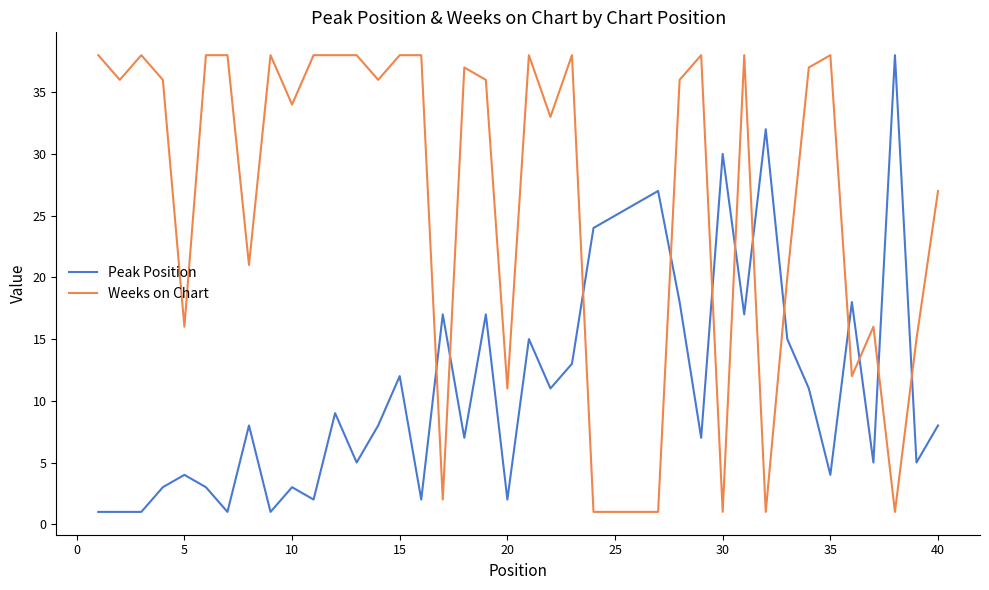

What is the average value of the Peak Position series?

11